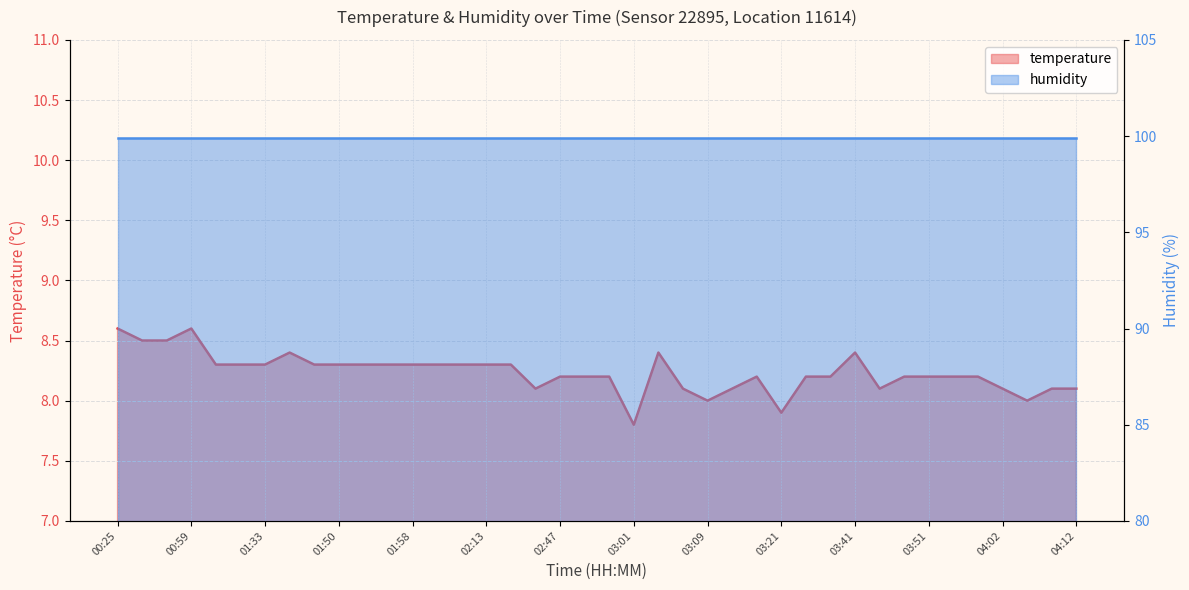

The value at 03:01 is 4.5. True or false?

False